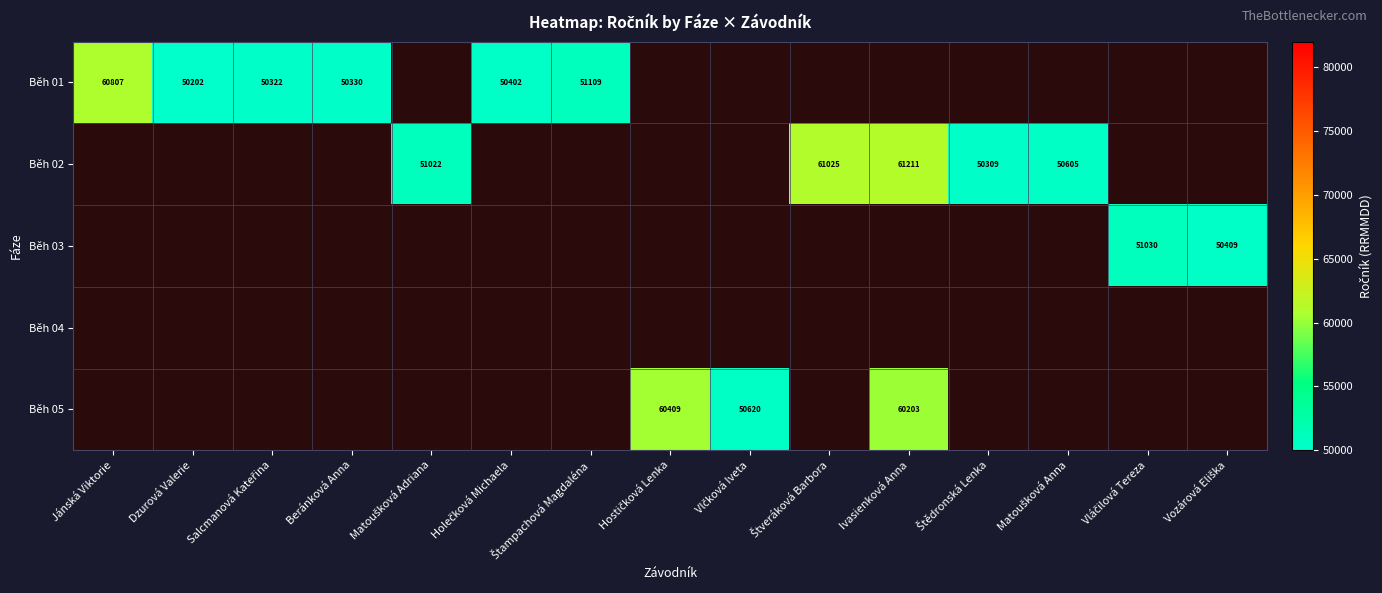

Between Ivasienková Anna and Štveráková Barbora, which is larger?

Štveráková Barbora